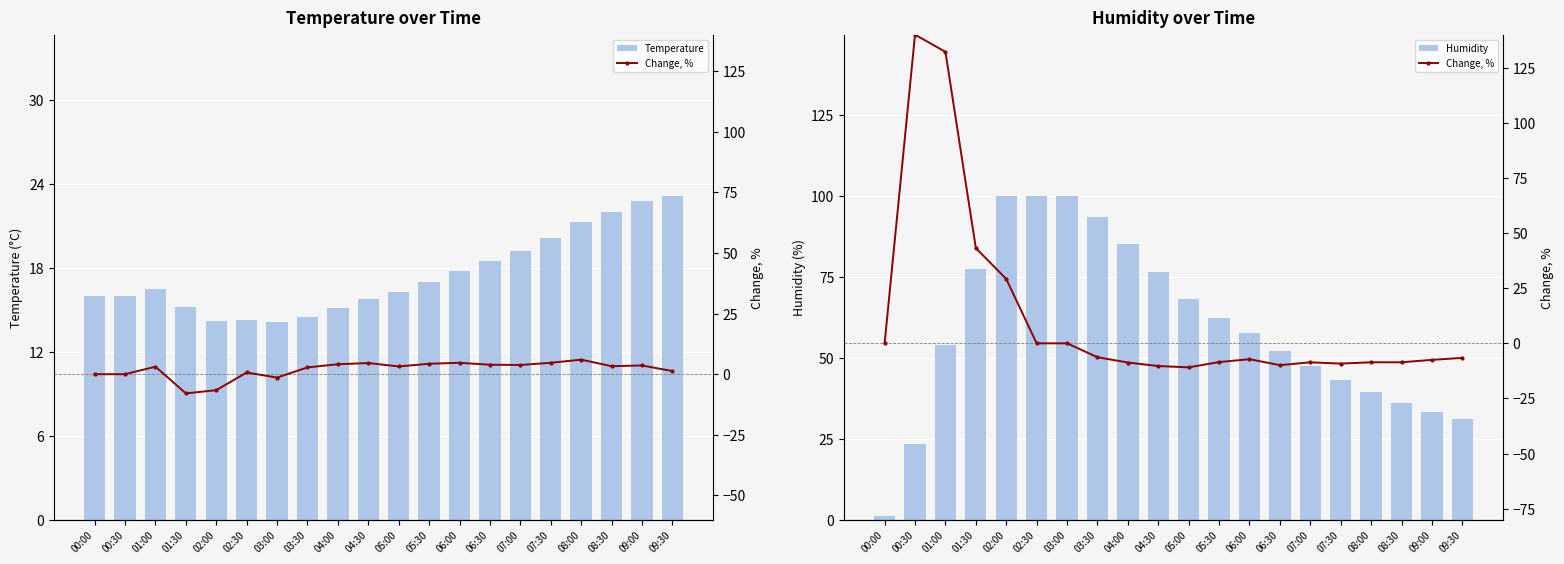

The Temperature series shows 14.5 at 03:30. True or false?

True